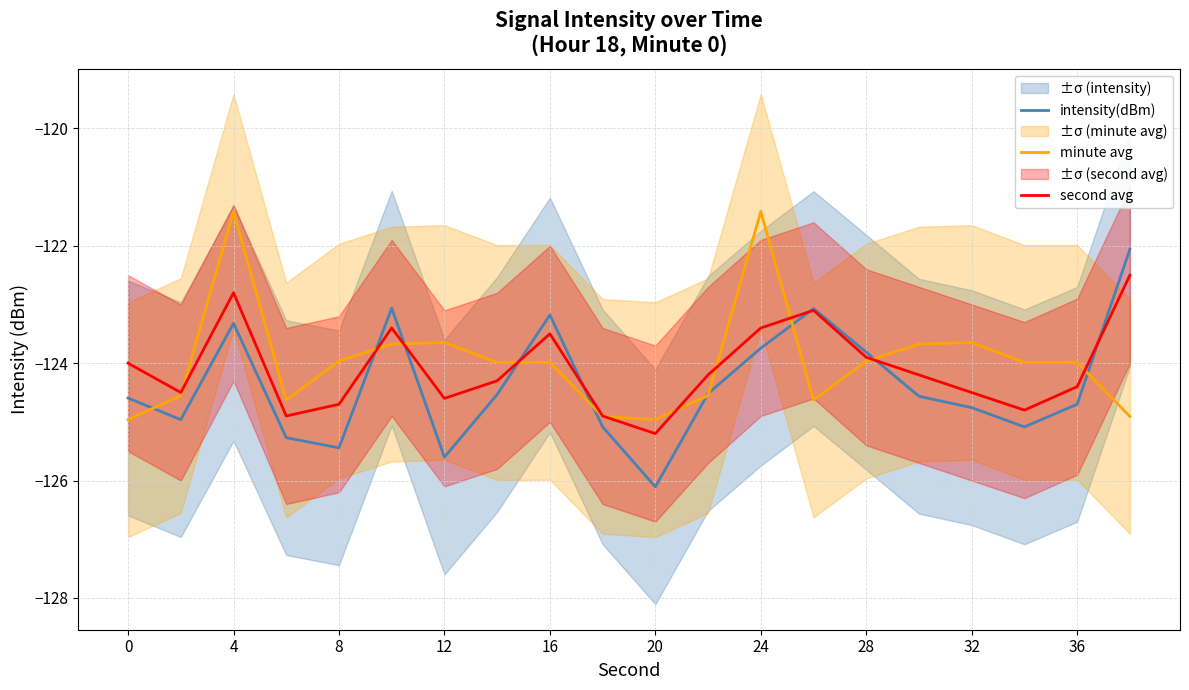

What is the highest value of the second avg series?

-122.5